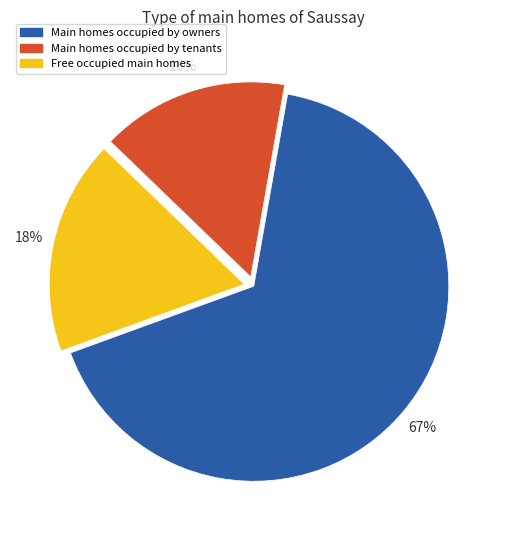

To the nearest percent, what percentage of the pie is Main homes occupied by tenants?

16%